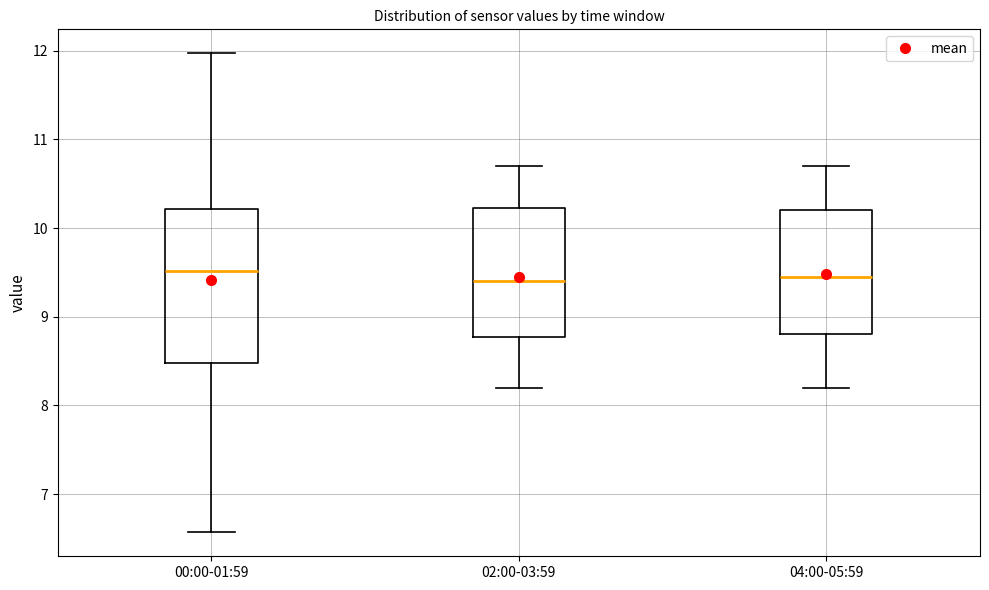

Which box is the tallest, from its lower edge to its upper edge?

00:00-01:59